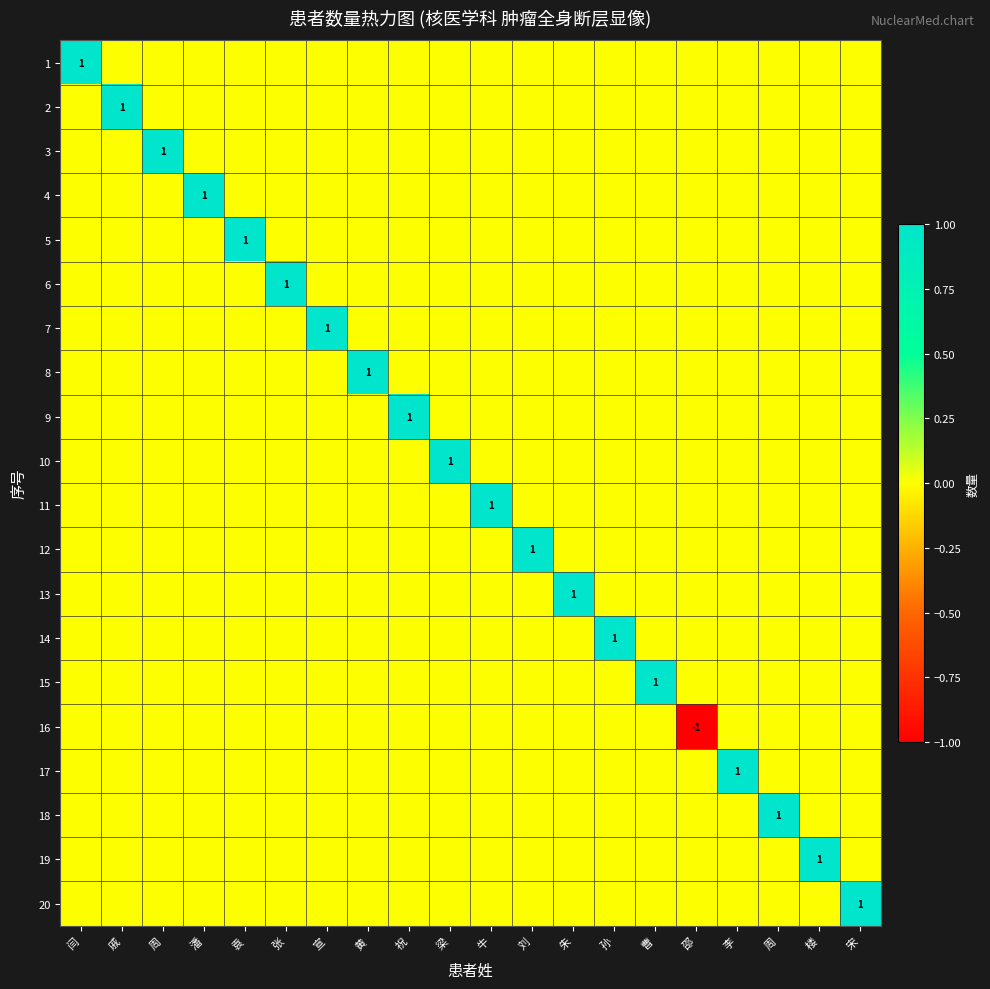

The value of 13 at 朱 is 1. True or false?

False